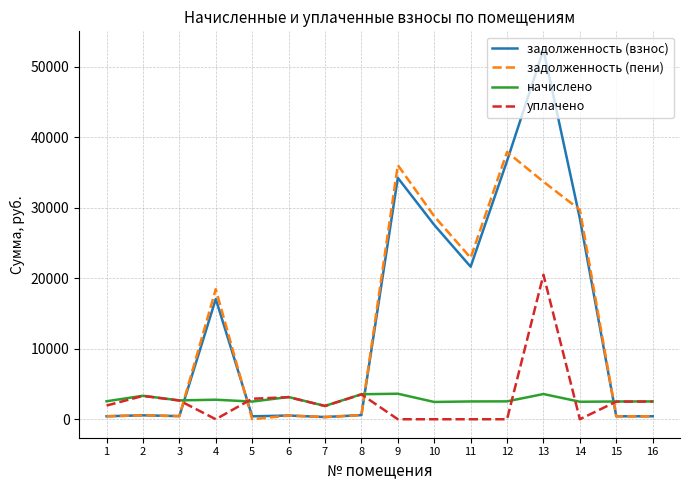

Is it true that задолженность (пени) equals 33679.9 at 13?

True